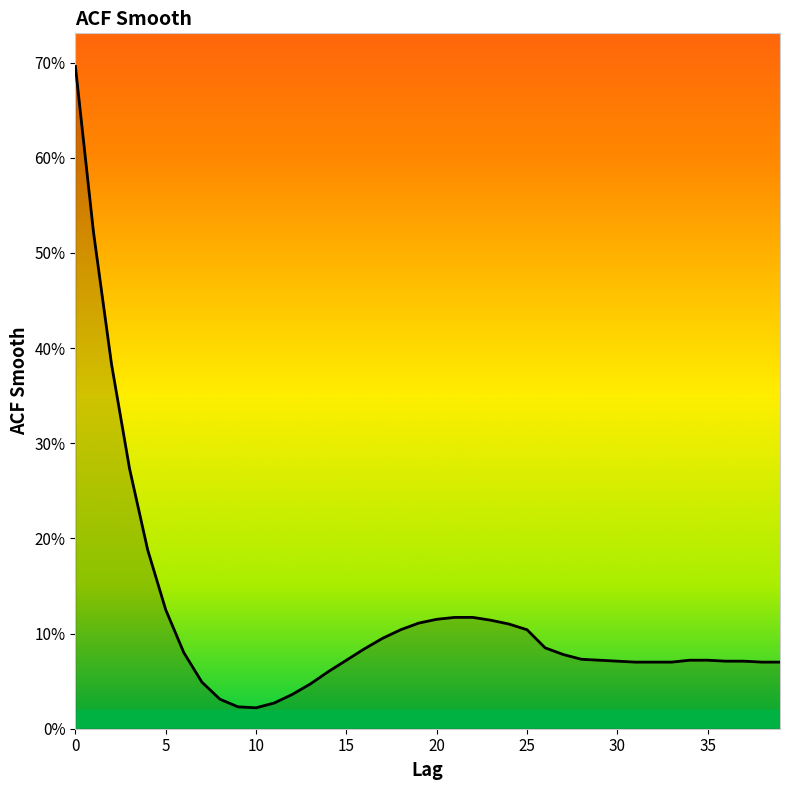

List the labels in order of value, largest first.

0, 1, 2, 3, 4, 5, 21, 22, 20, 23, 19, 24, 18, 25, 17, 26, 16, 6, 27, 28, 15, 29, 34, 35, 30, 36, 37, 31, 32, 33, 38, 39, 14, 7, 13, 12, 8, 11, 9, 10